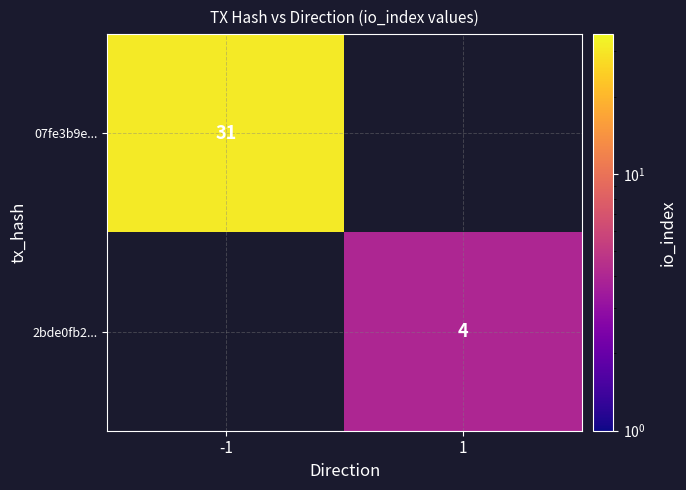

True or false: 2bde0fb2... has a value of 4 at 1.

True